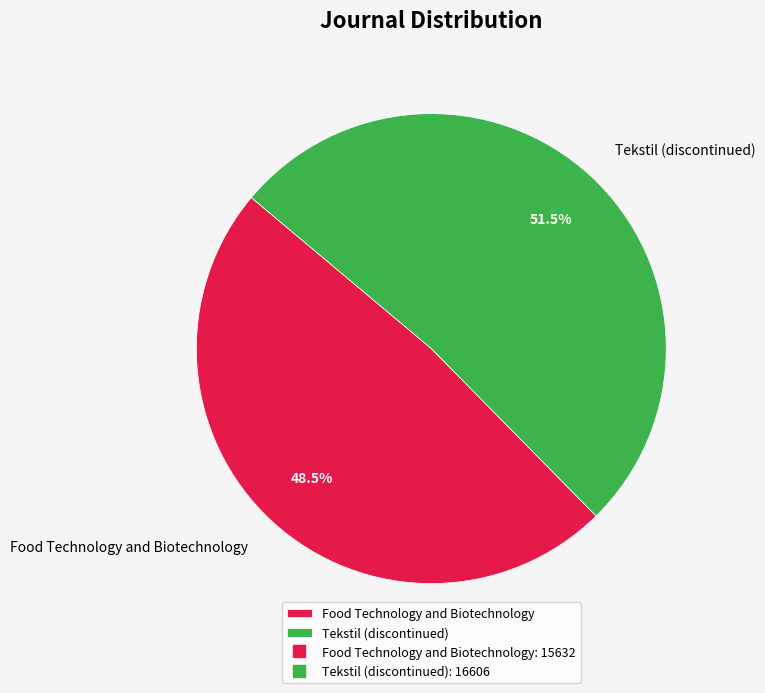

Is Food Technology and Biotechnology the majority of the pie?

No